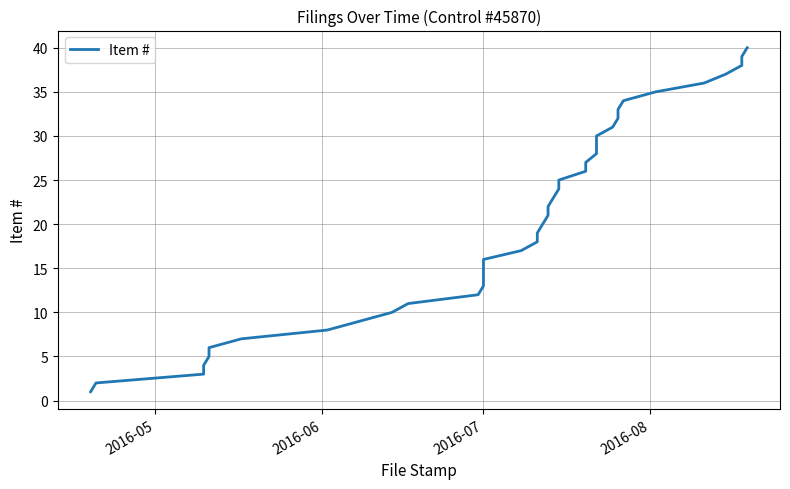

What is the greatest value displayed?

40